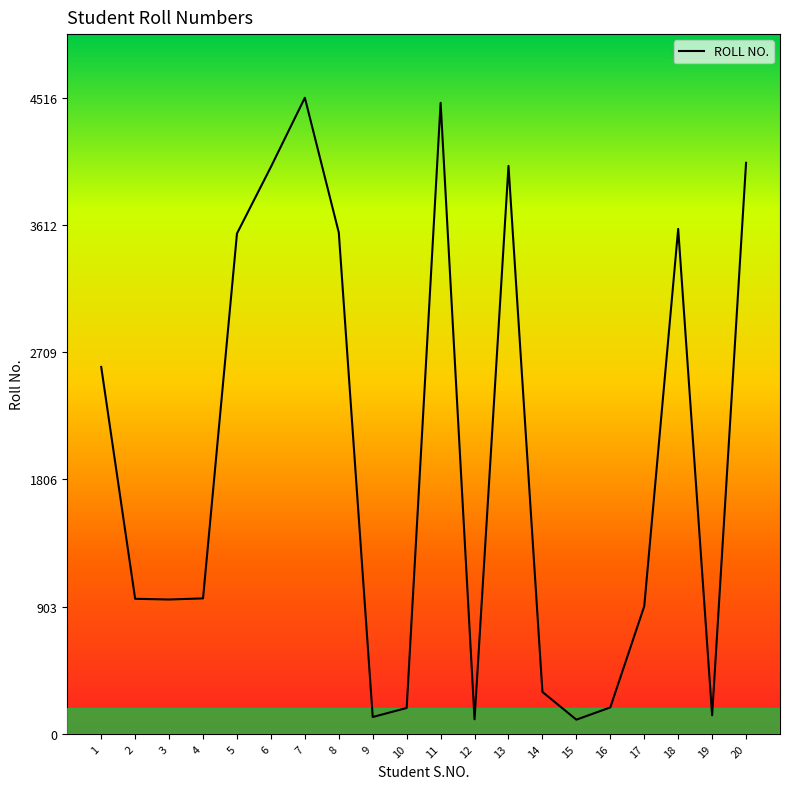

What is the greatest value displayed?

4516.0